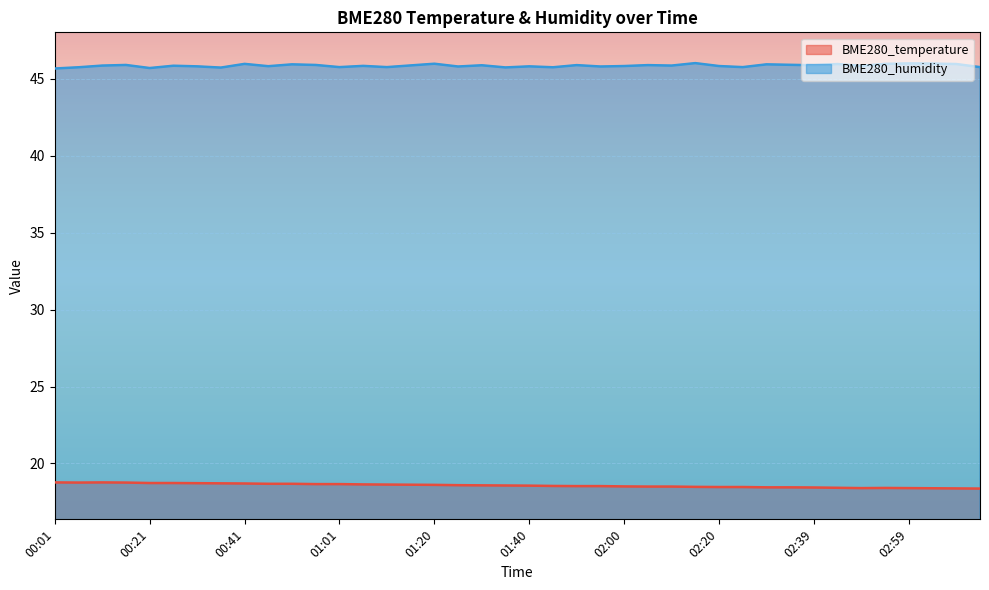

True or false: BME280_temperature and BME280_humidity cross at least once.

False